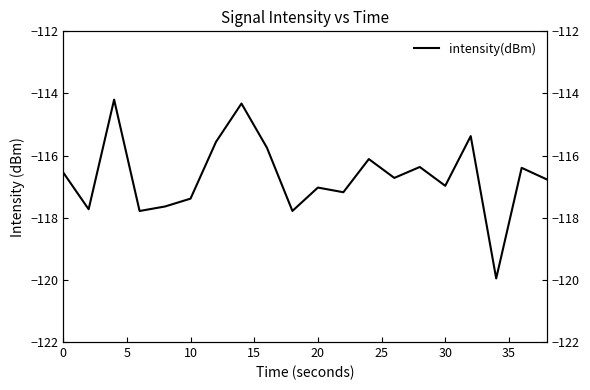

Reading right to left, list all the values displayed in this chart.

-116.8	-116.4	-120.0	-115.4	-117.0	-116.4	-116.7	-116.1	-117.2	-117.0	-117.8	-115.7	-114.3	-115.6	-117.4	-117.6	-117.8	-114.2	-117.7	-116.5